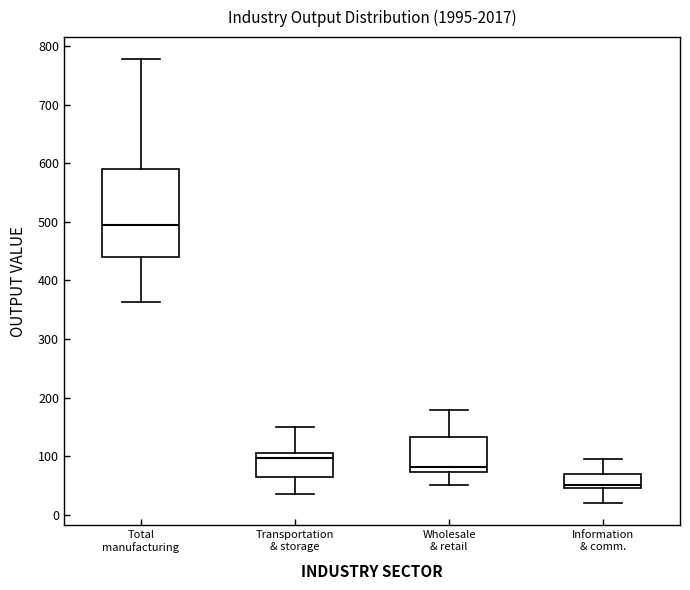

Reading left to right, transcribe this box plot: for each box, give where its median line is, the range the box spans, and where its two whiskers end, as read against the y-axis. The values are not printed on the chart, so give them approximately, as read against the axis.

Total manufacturing: median 490, box 440 to 590, whiskers 360 to 780
Transportation & storage: median 100, box 60 to 110, whiskers 30 to 150
Wholesale & retail: median 80, box 70 to 130, whiskers 50 to 180
Information & comm.: median 50 (just above the box's lower edge), box 50 to 70, whiskers 20 to 100